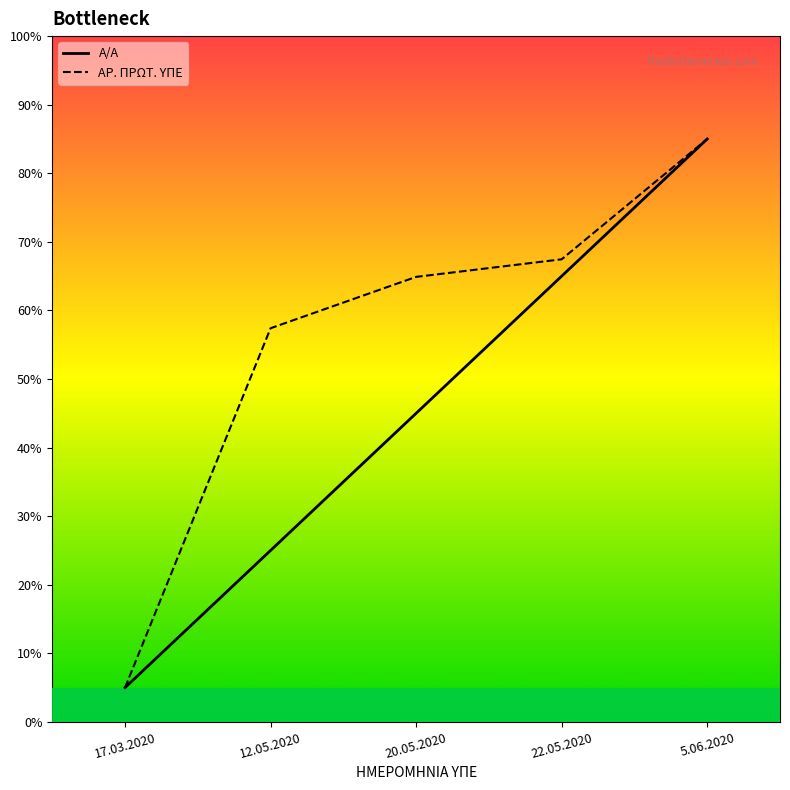

Rank the series at 12.05.2020 from highest to lowest value.

ΑΡ. ΠΡΩΤ. ΥΠΕ, Α/Α